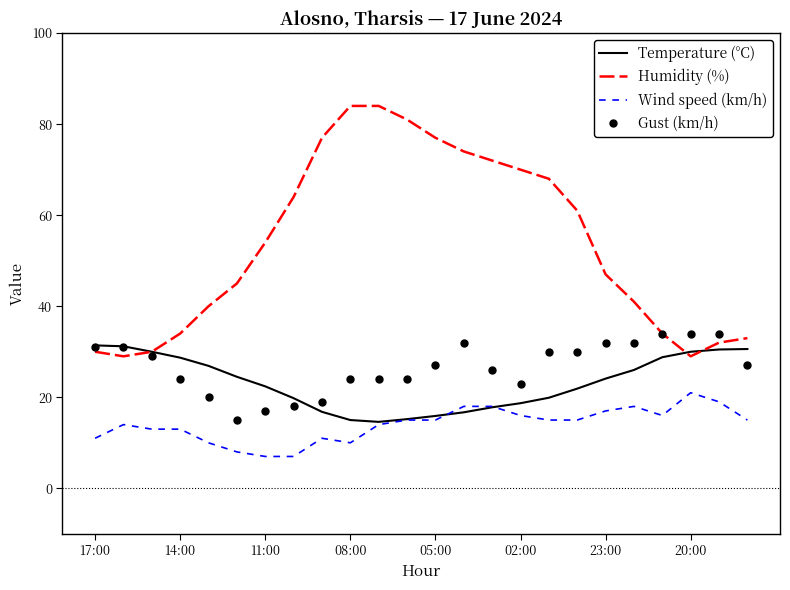

True or false: Humidity (%) and Wind speed (km/h) cross at least once.

False